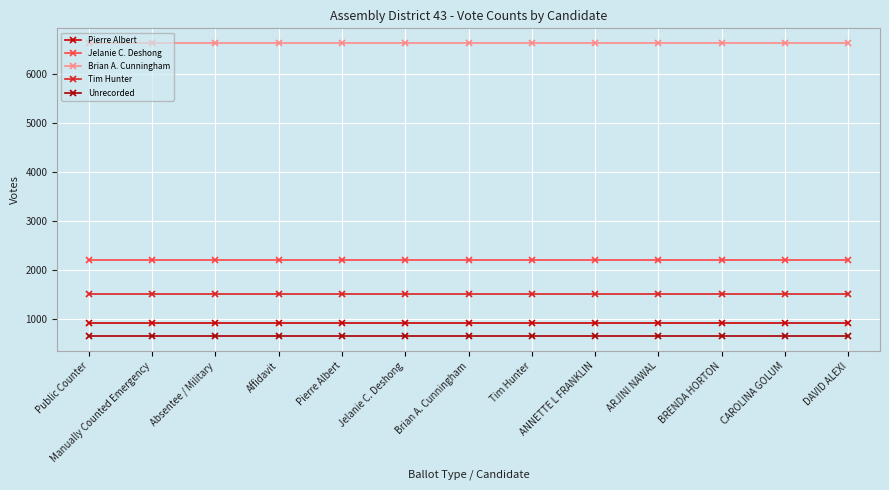

True or false: Brian A. Cunningham and Tim Hunter intersect in this chart.

False